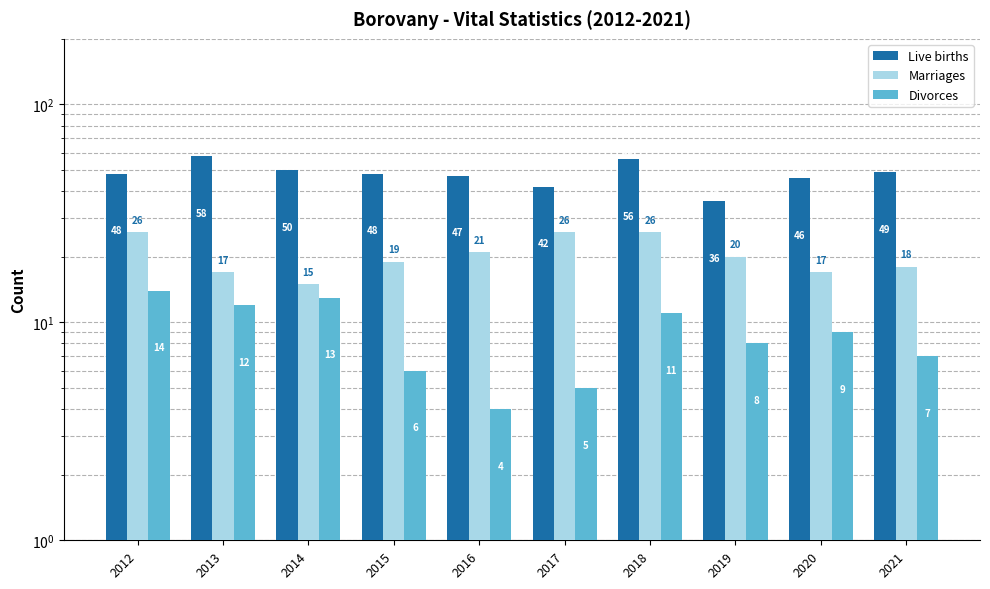

How many distinct data groups are displayed?

3